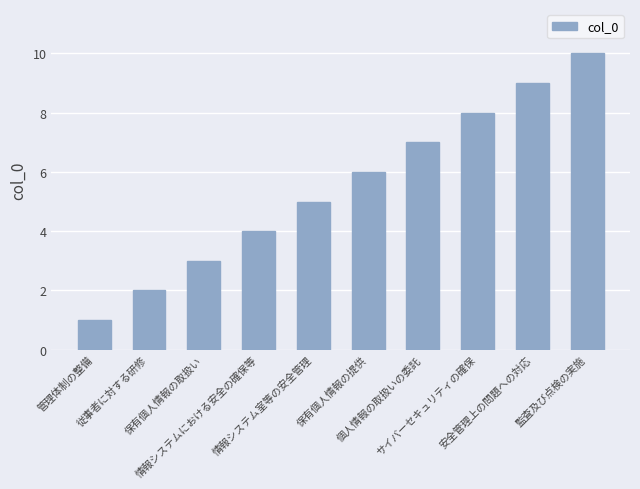

How many series are shown in this chart?

1